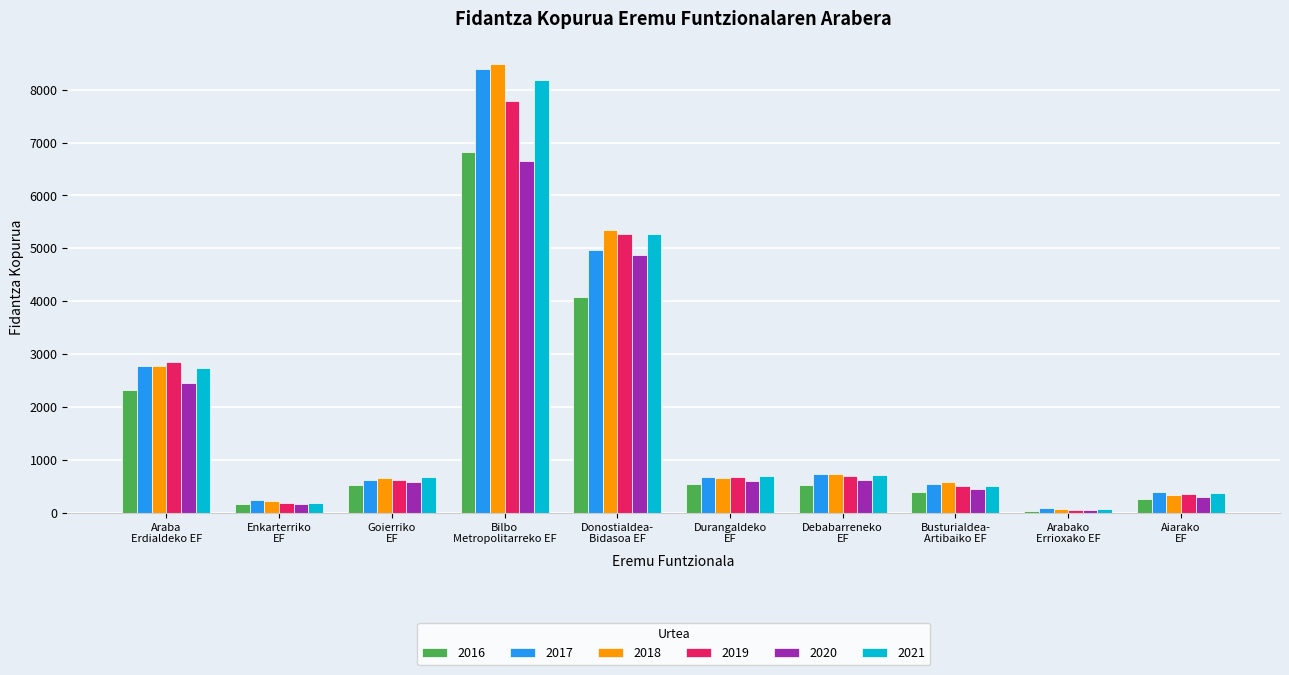

What are all the series names shown in the legend?

2016, 2017, 2018, 2019, 2020, 2021